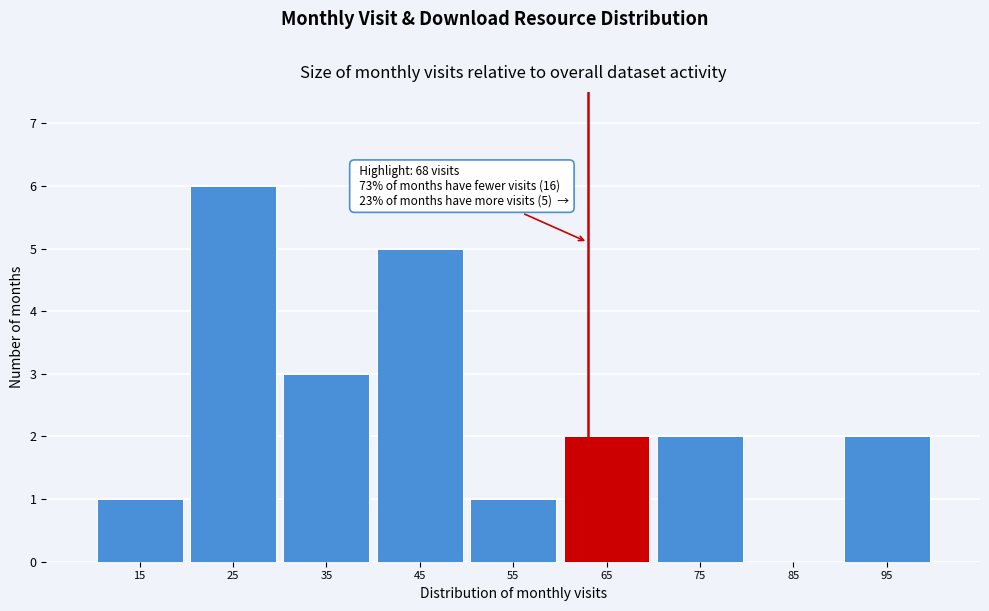

Reading left to right, extract all data points from this chart.

15=1	25=6	35=3	45=5	55=1	65=2	75=2	85=0	95=2